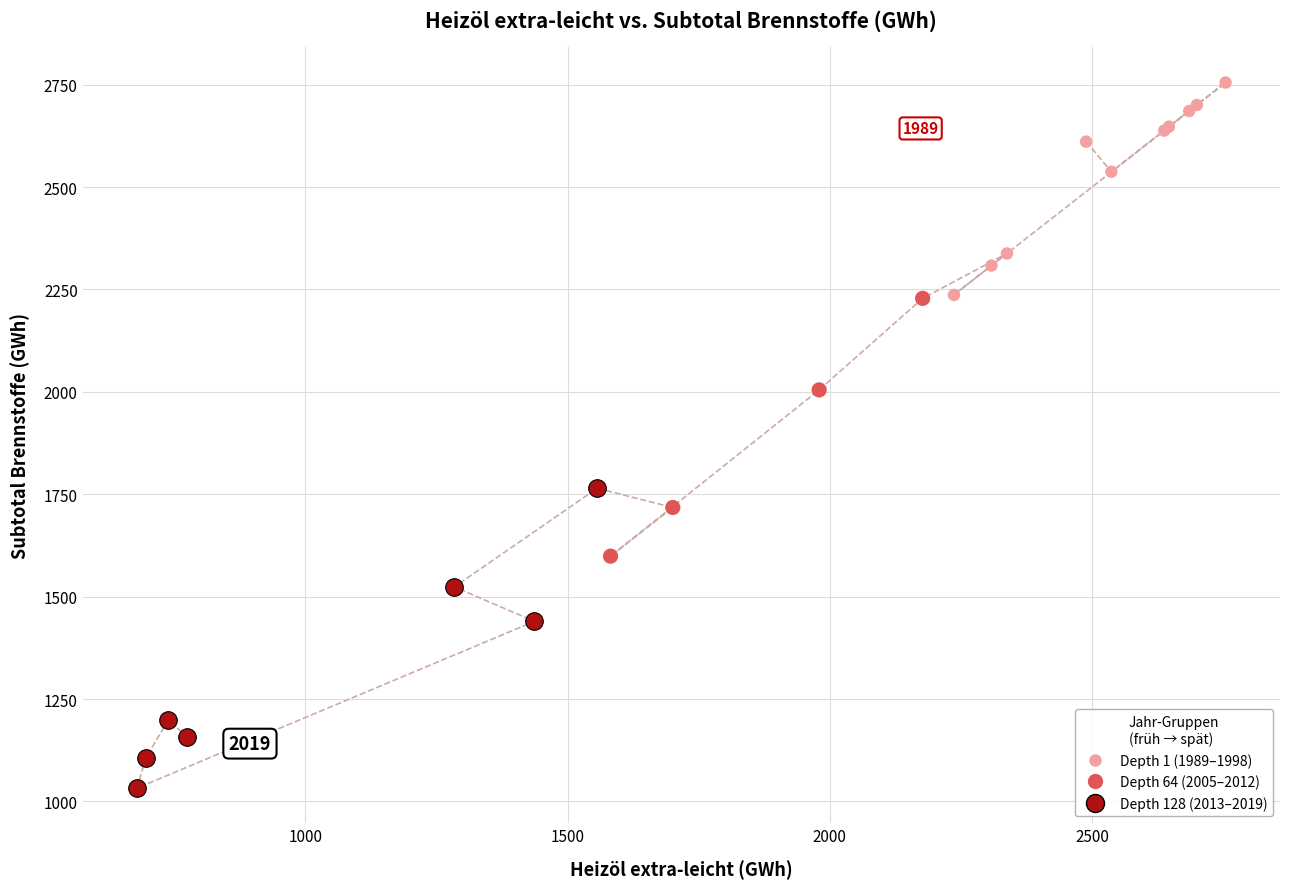

Which series reaches the minimum Y coordinate?

Depth 128 (2013–2019)